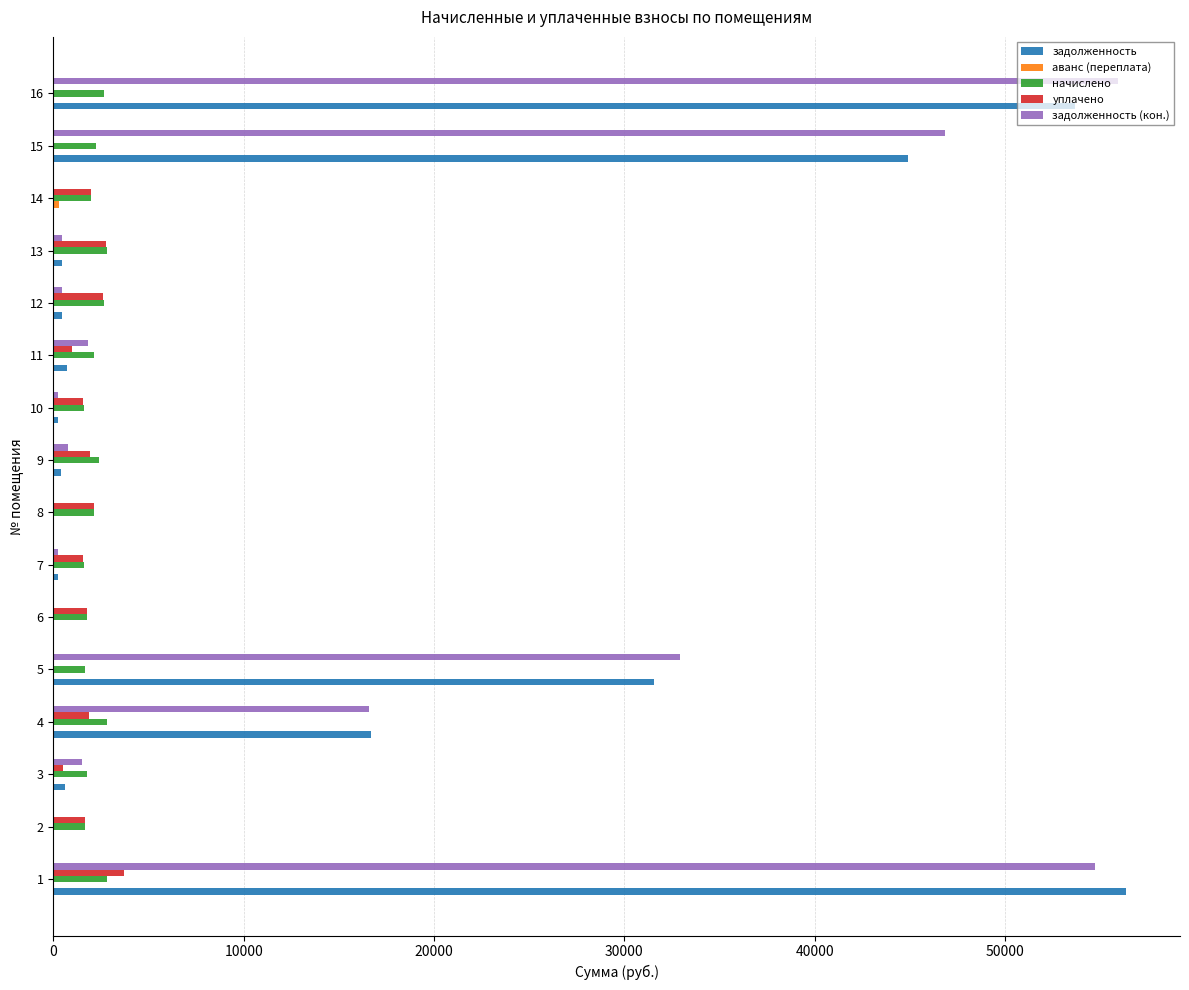

What is the highest value of the задолженность series?

56366.0